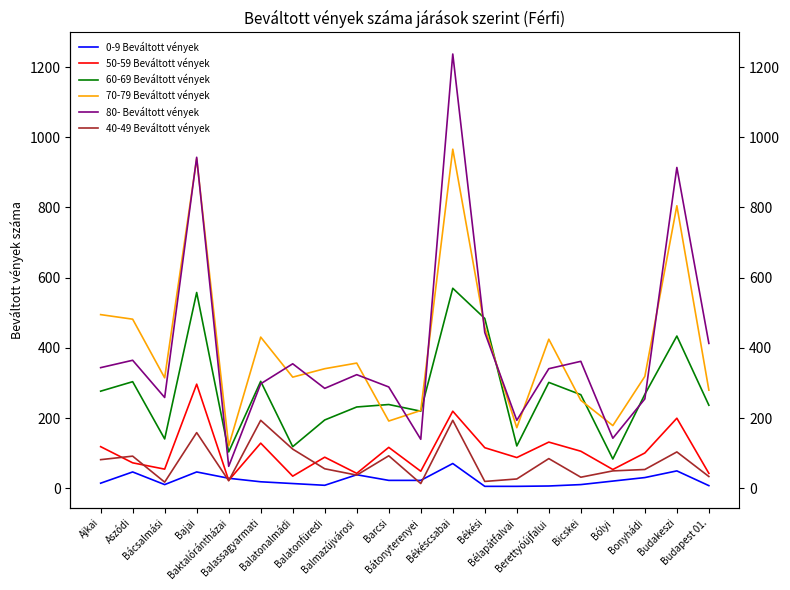

What is the label of the 15th point from the left?

Berettyóújfalui